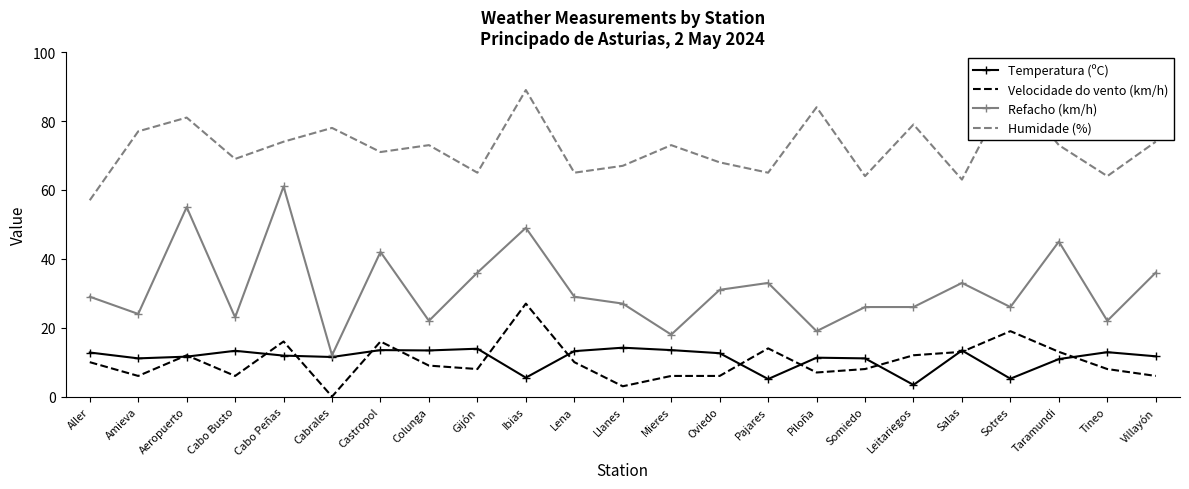

The Refacho (km/h) series shows 12.0 at Cabrales. True or false?

True